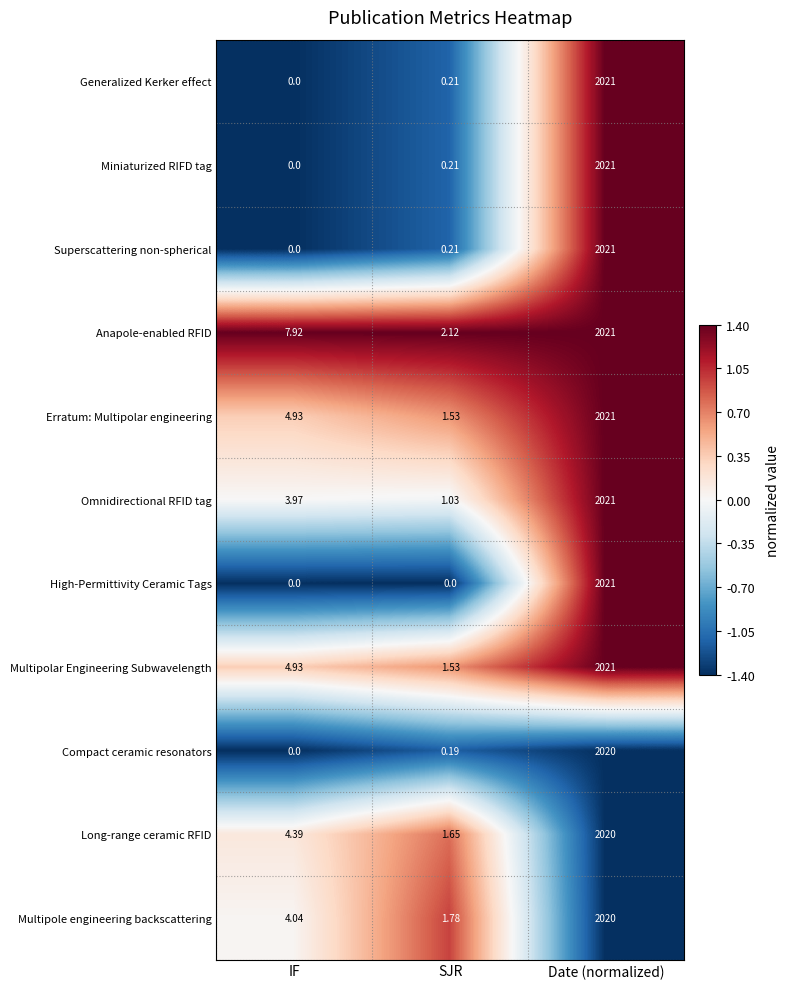

Where is Omnidirectional RFID tag nearest to the value 1011?

IF